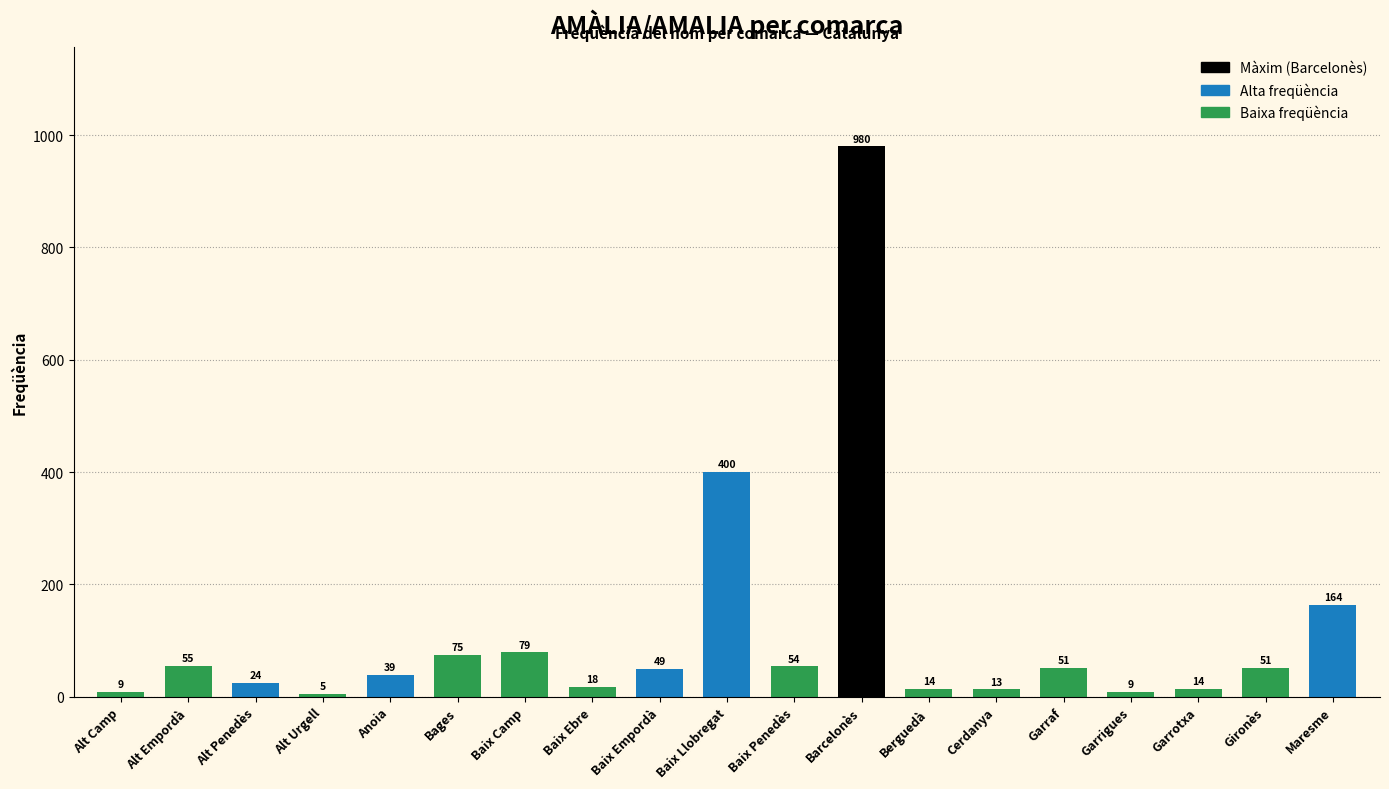

How many bars are there in total?

19